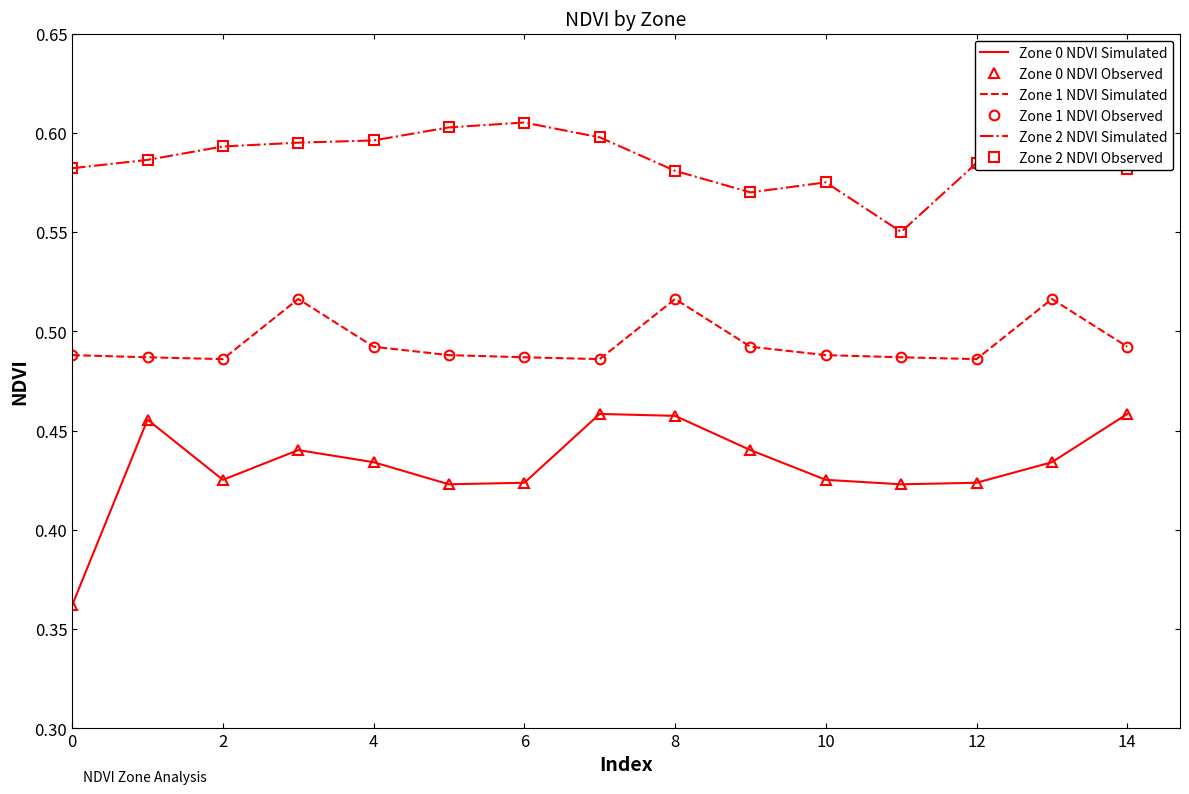

Reading left to right, transcribe all the data shown in this chart.

Zone 0 NDVI Simulated: 0.4	0.5	0.4	0.4	0.4	0.4	0.4	0.5	0.5	0.4	0.4	0.4	0.4	0.4	0.5
Zone 0 NDVI Observed: 0.4	0.5	0.4	0.4	0.4	0.4	0.4	0.5	0.5	0.4	0.4	0.4	0.4	0.4	0.5
Zone 1 NDVI Simulated: 0.5	0.5	0.5	0.5	0.5	0.5	0.5	0.5	0.5	0.5	0.5	0.5	0.5	0.5	0.5
Zone 1 NDVI Observed: 0.5	0.5	0.5	0.5	0.5	0.5	0.5	0.5	0.5	0.5	0.5	0.5	0.5	0.5	0.5
Zone 2 NDVI Simulated: 0.6	0.6	0.6	0.6	0.6	0.6	0.6	0.6	0.6	0.6	0.6	0.6	0.6	0.6	0.6
Zone 2 NDVI Observed: 0.6	0.6	0.6	0.6	0.6	0.6	0.6	0.6	0.6	0.6	0.6	0.6	0.6	0.6	0.6